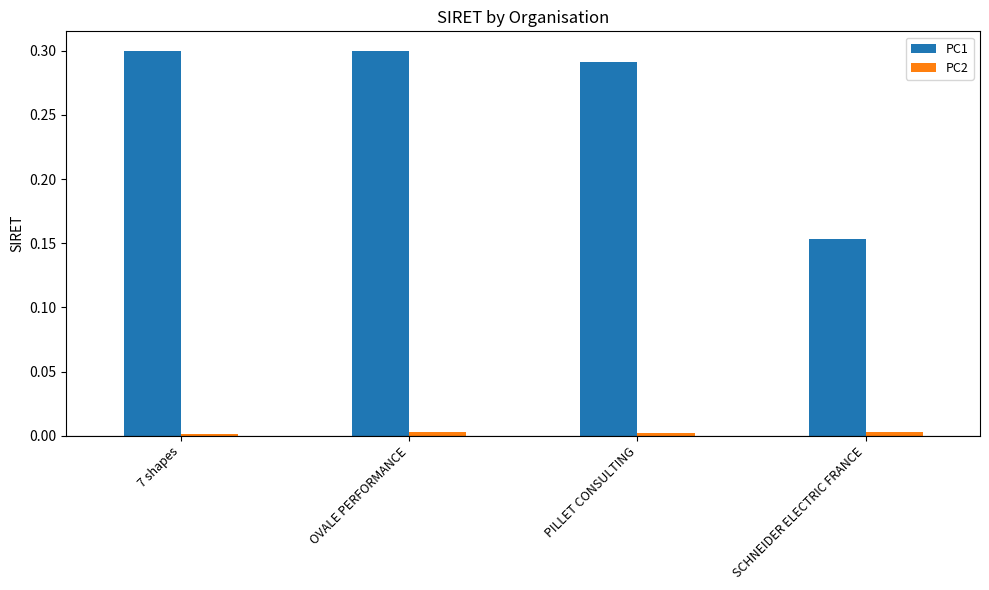

Which series has the widest spread of values?

PC1